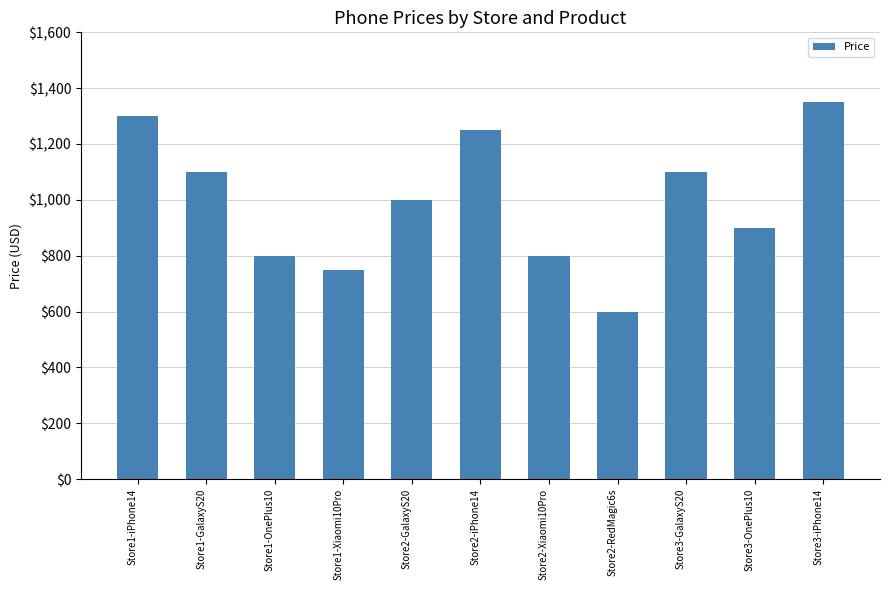

Where is the data nearest to the value 975?

Store2-GalaxyS20